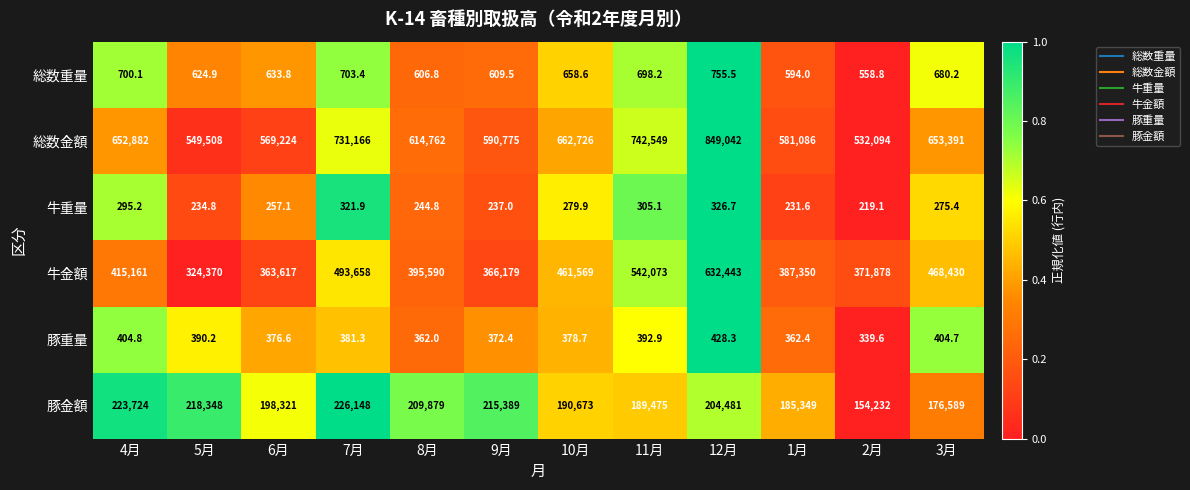

How many data points in 牛重量 are above 275?

6